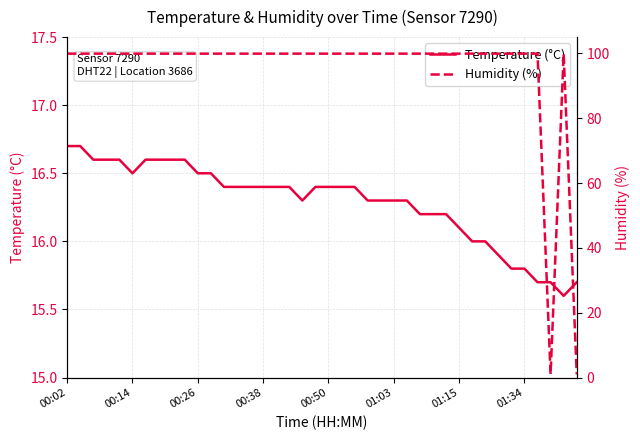

Read the Temperature (°C) value at 01:03.

16.3